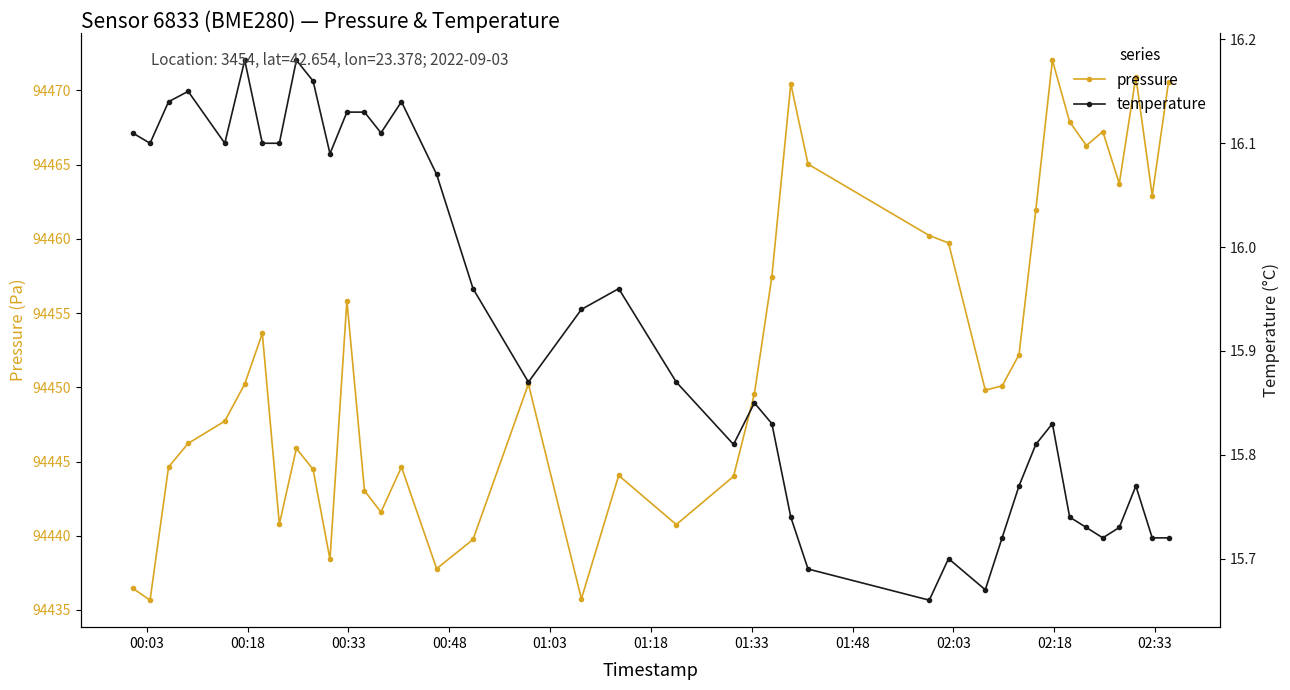

Reading right to left, extract all data points from this chart.

pressure: 94470.6	94462.9	94470.9	94463.7	94467.2	94466.3	94467.9	94472.0	94461.9	94452.2	94450.1	94449.8	94459.7	94460.2	94465.0	94470.4	94457.4	94449.6	94444.0	94440.8	94444.1	94435.8	94450.2	94439.8	94437.8	94444.6	94441.6	94443.0	94455.8	94438.4	94444.5	94445.9	94440.8	94453.6	94450.2	94447.7	94446.2	94444.6	94435.7	94436.5
temperature: 15.7	15.7	15.8	15.7	15.7	15.7	15.7	15.8	15.8	15.8	15.7	15.7	15.7	15.7	15.7	15.7	15.8	15.8	15.8	15.9	16.0	15.9	15.9	16.0	16.1	16.1	16.1	16.1	16.1	16.1	16.2	16.2	16.1	16.1	16.2	16.1	16.1	16.1	16.1	16.1